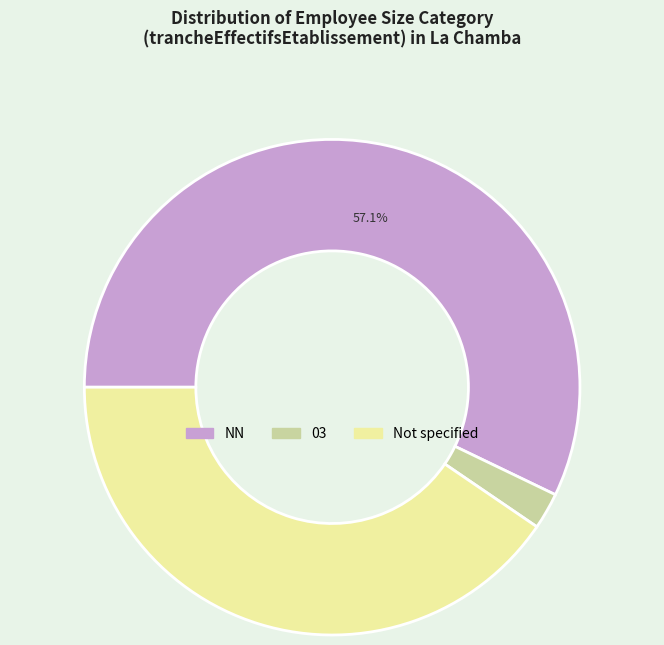

Is there any slice that represents more than half of the pie?

Yes